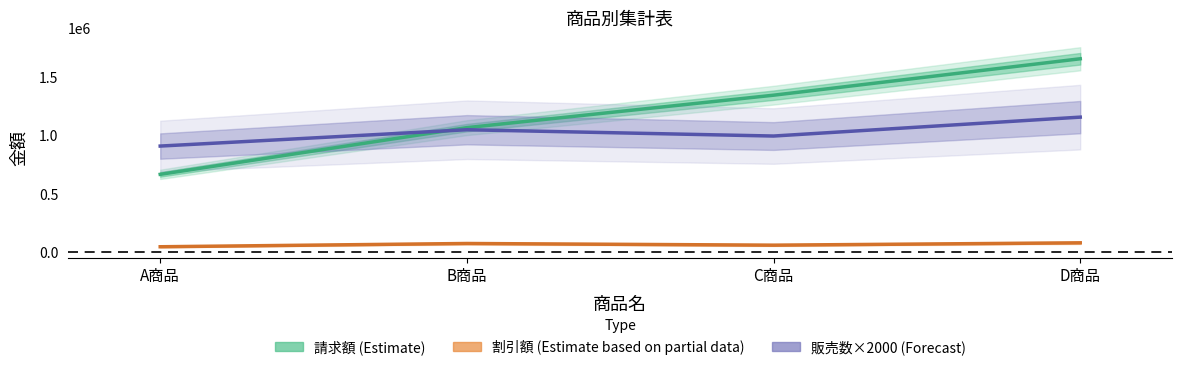

What is the value of the 請求額 (Estimate) point at the 4th from the left?

1654290